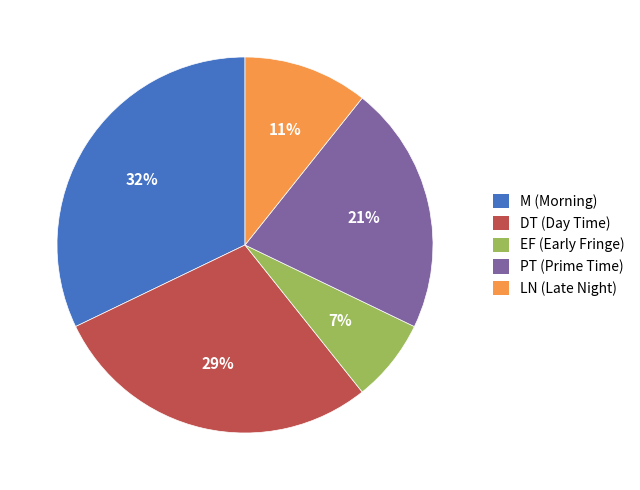

To the nearest percent, what is the average slice percentage?

20%